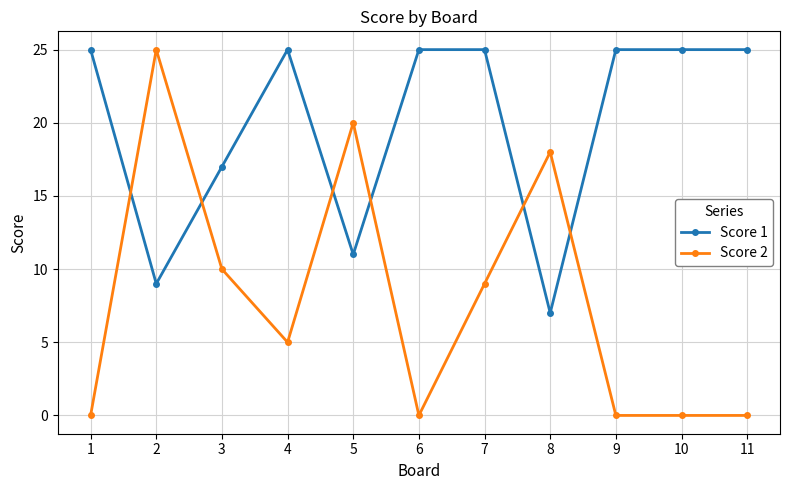

Between 5 and 6, which series saw the biggest shift?

Score 2